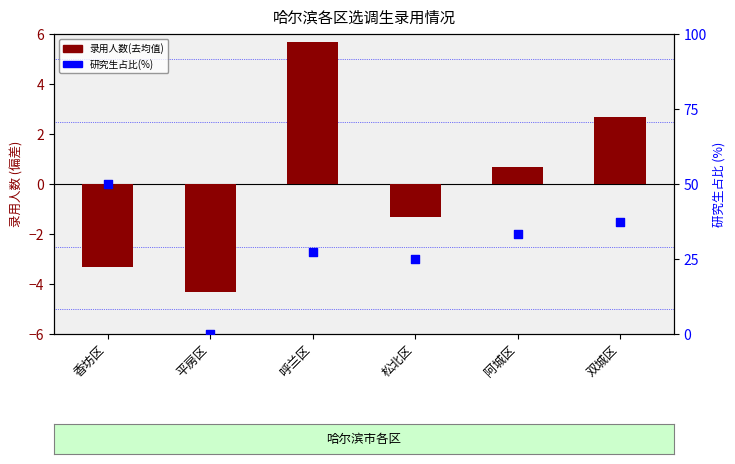

What is the total value across all series at 阿城区?

34.0